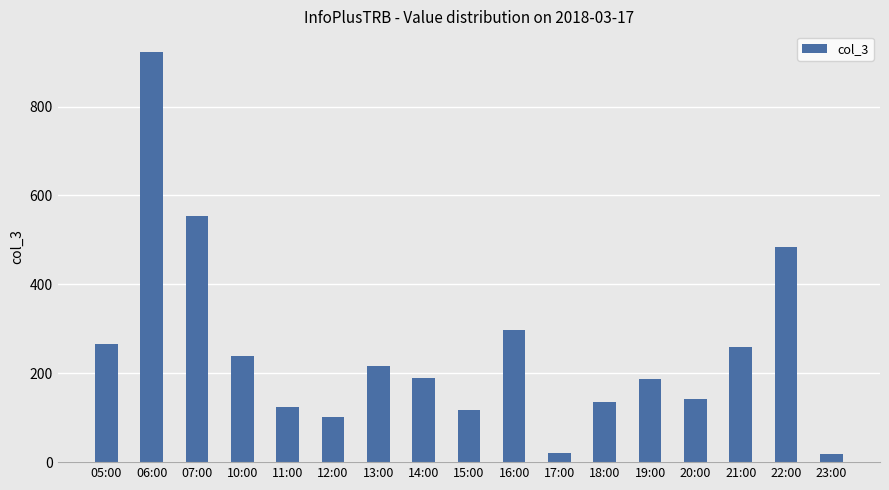

How many series are shown in this chart?

1